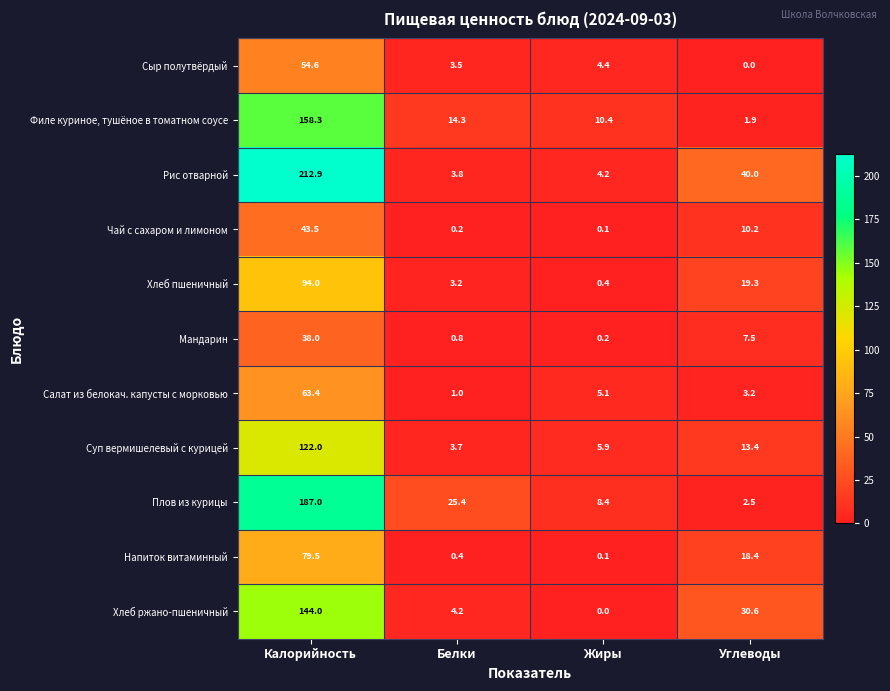

What is the difference between the maximum and second lowest values in the Мандарин series?

37.2